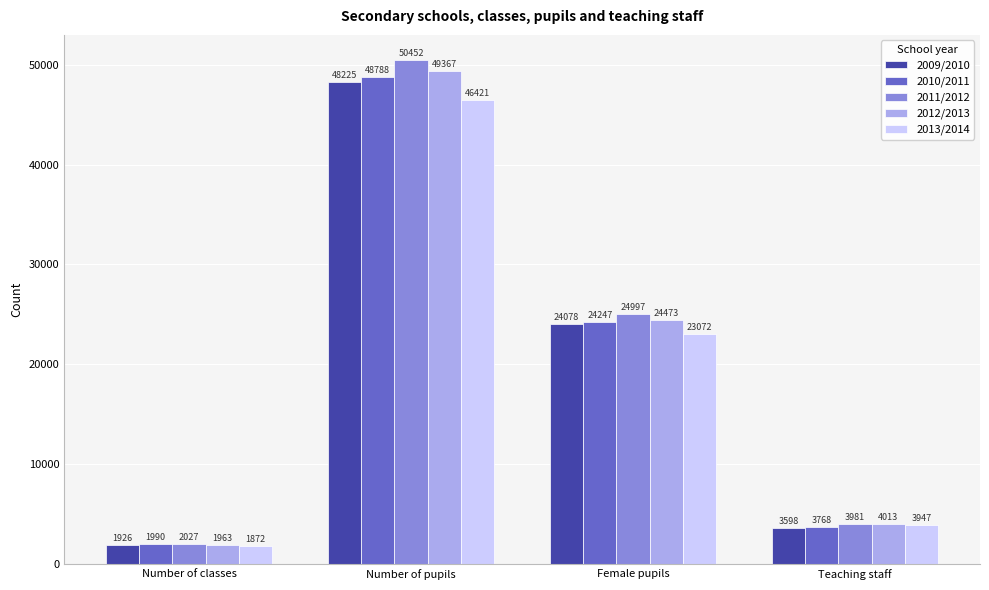

Rank the series at Female pupils from lowest to highest value.

2013/2014, 2009/2010, 2010/2011, 2012/2013, 2011/2012